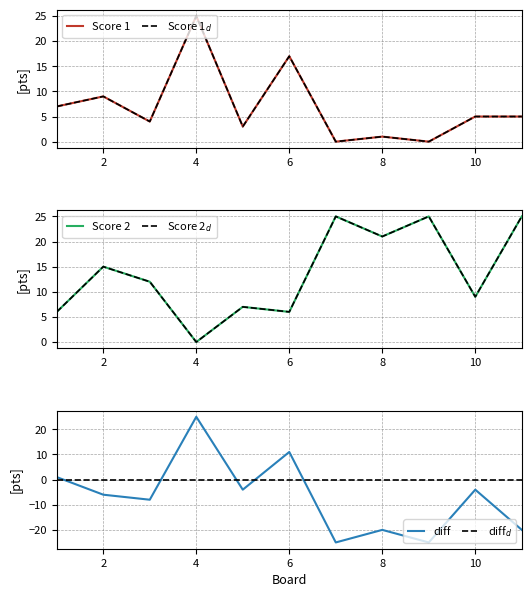

True or false: Score 2$_d$ has a value of 5 at 10.

False